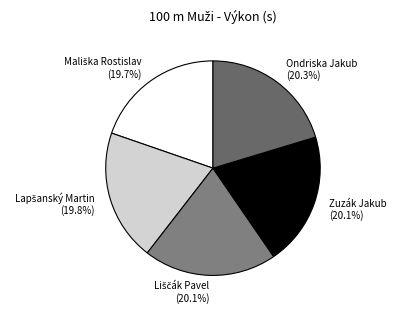

To the nearest percent, what percentage of the pie is Zuzák Jakub?

20%